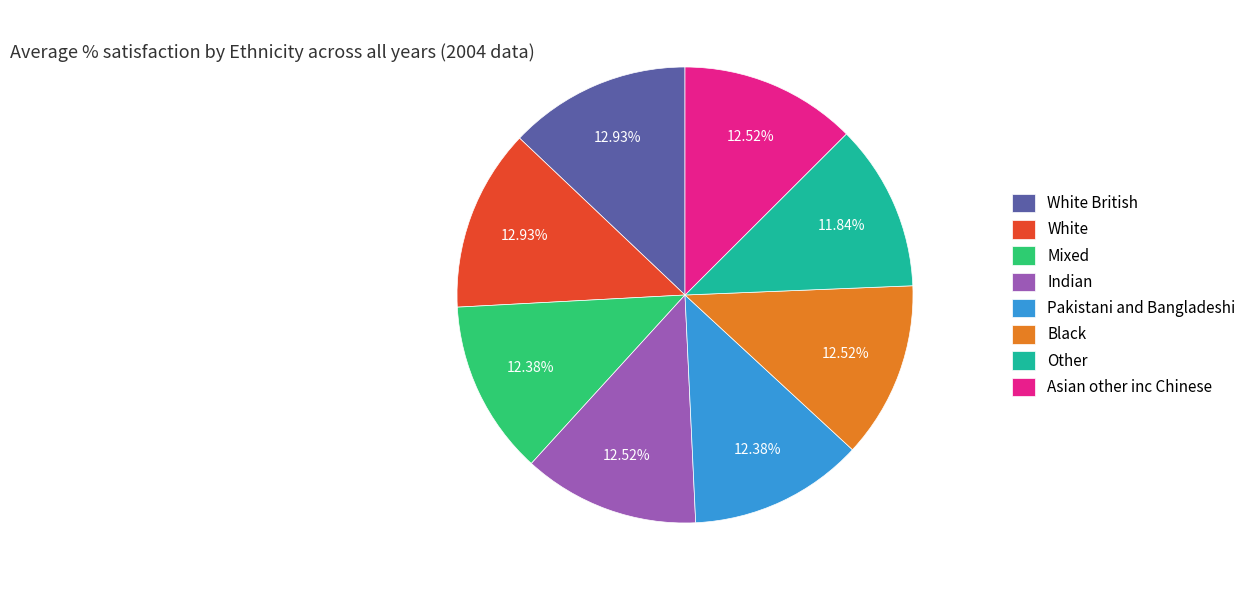

What percentage is the White British slice, to the nearest percent?

13%